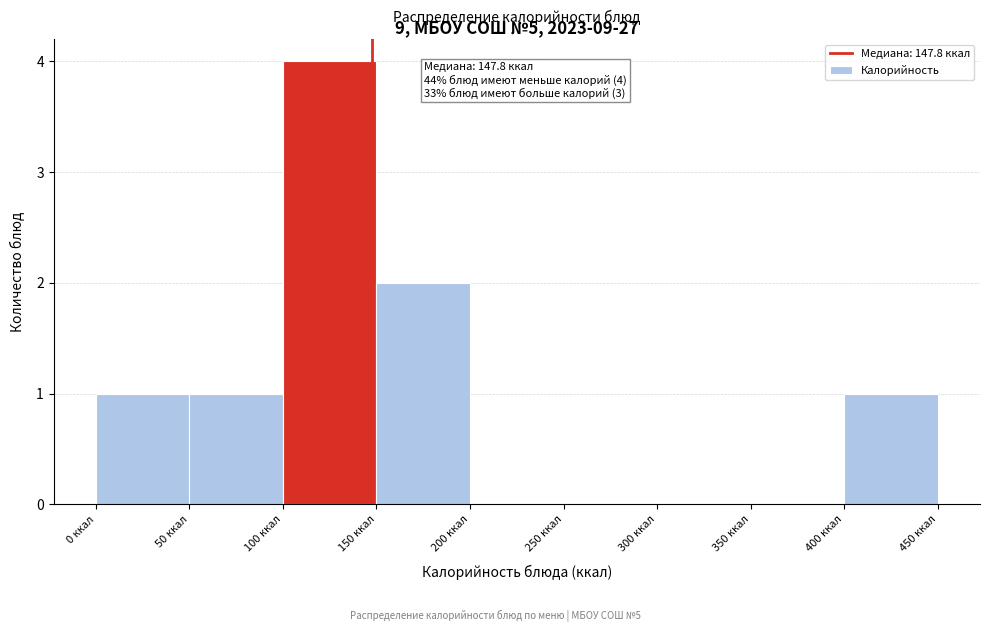

Over which range of the x-axis is the bar tallest?

100 to 150